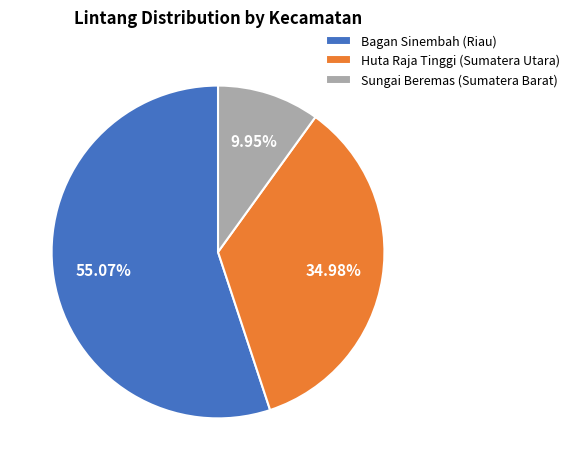

To the nearest percent, what is the average slice percentage?

33%